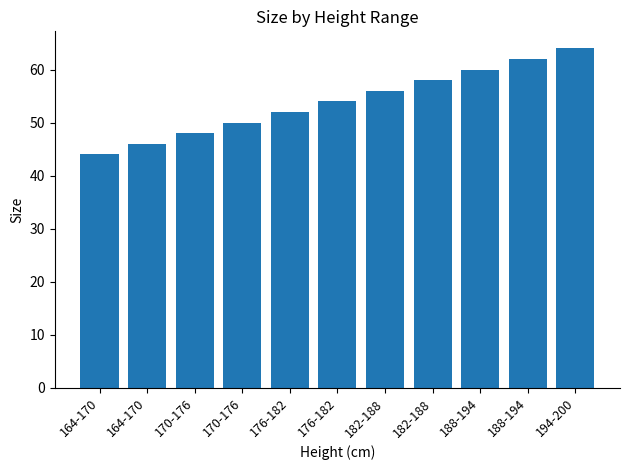

What is the change in value from 182-188 to 188-194?

+6